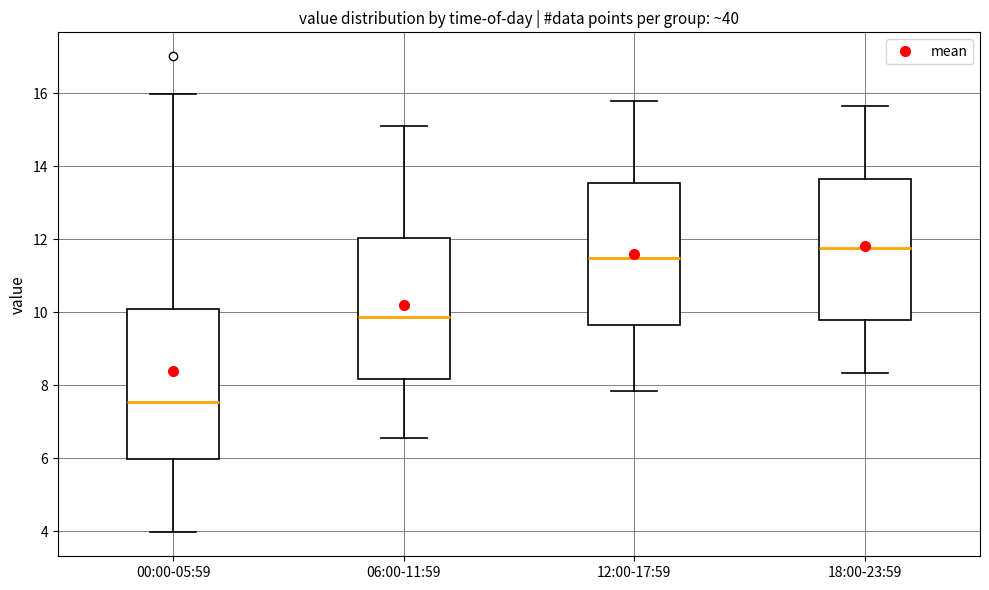

Comparing the boxes themselves (not the whiskers), which one is the tallest?

00:00-05:59